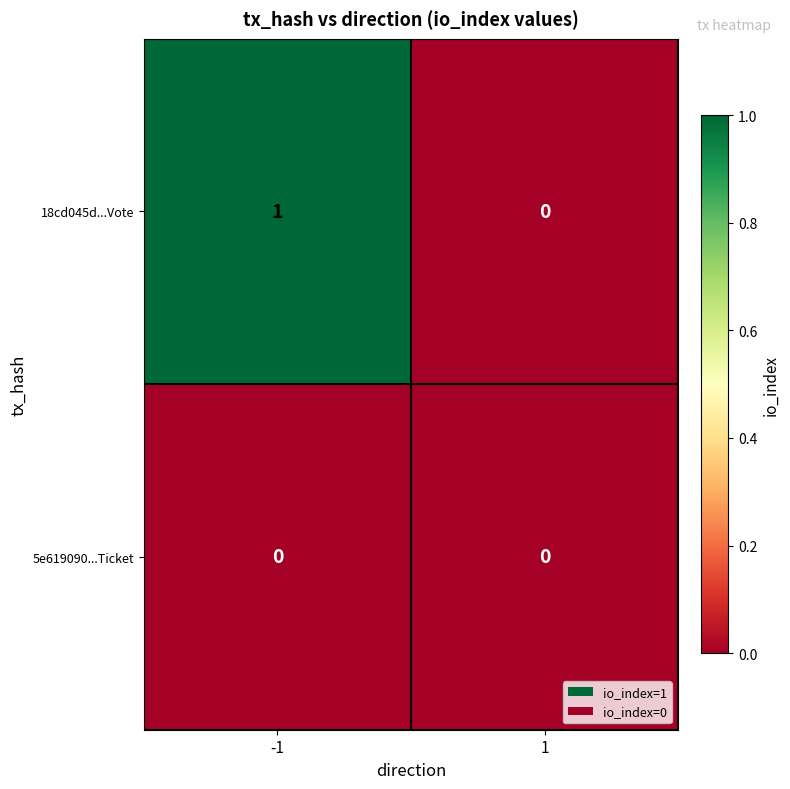

The value of 18cd045d...Vote at -1 is 1. True or false?

True